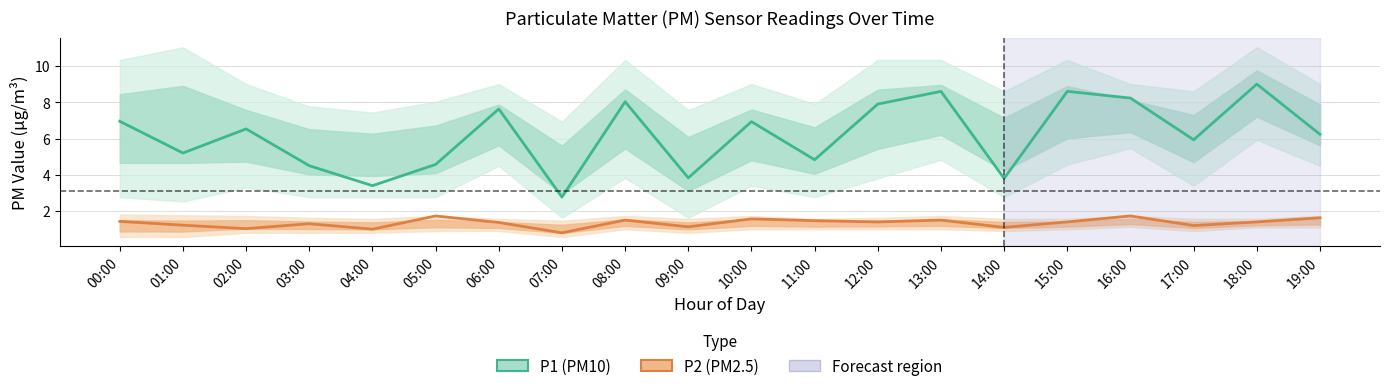

Reading right to left, what are all the values shown in this chart?

P1 (PM10): 19:00=6.2	18:00=9.0	17:00=5.9	16:00=8.2	15:00=8.6	14:00=3.8	13:00=8.6	12:00=7.9	11:00=4.8	10:00=6.9	09:00=3.8	08:00=8.0	07:00=2.8	06:00=7.6	05:00=4.6	04:00=3.4	03:00=4.5	02:00=6.5	01:00=5.2	00:00=7.0
P2 (PM2.5): 19:00=1.6	18:00=1.4	17:00=1.2	16:00=1.7	15:00=1.4	14:00=1.1	13:00=1.5	12:00=1.4	11:00=1.5	10:00=1.6	09:00=1.1	08:00=1.5	07:00=0.8	06:00=1.4	05:00=1.7	04:00=1.0	03:00=1.3	02:00=1.0	01:00=1.2	00:00=1.4